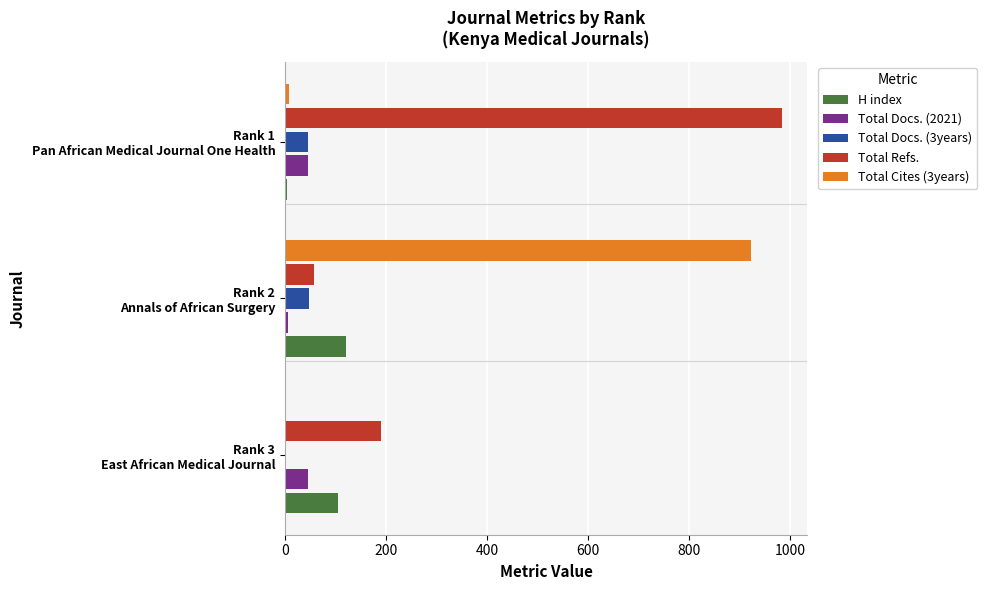

How many categories are shown in the chart?

3